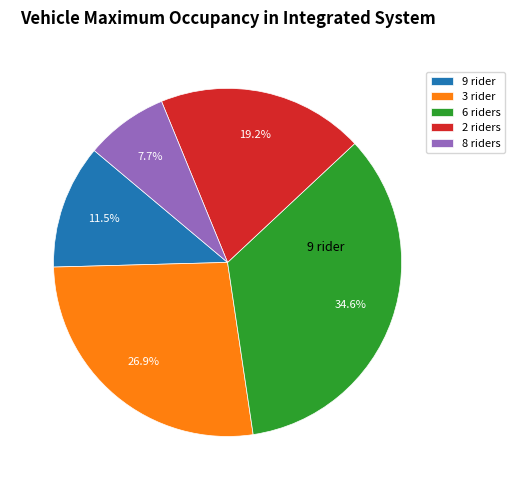

How many segments does this pie chart have?

5